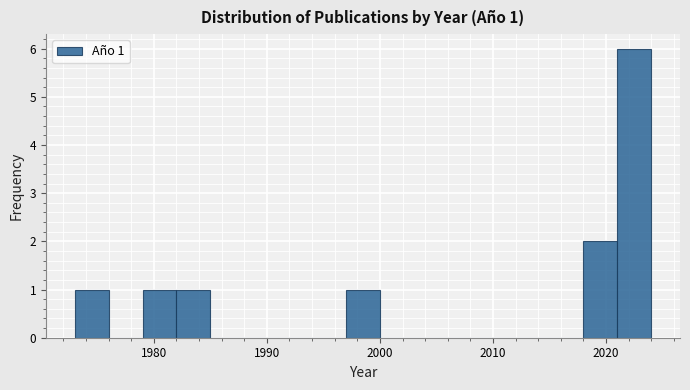

Around what value on the x-axis is the tallest bar? Give the approximate position of its centre, as read against the axis.

2023